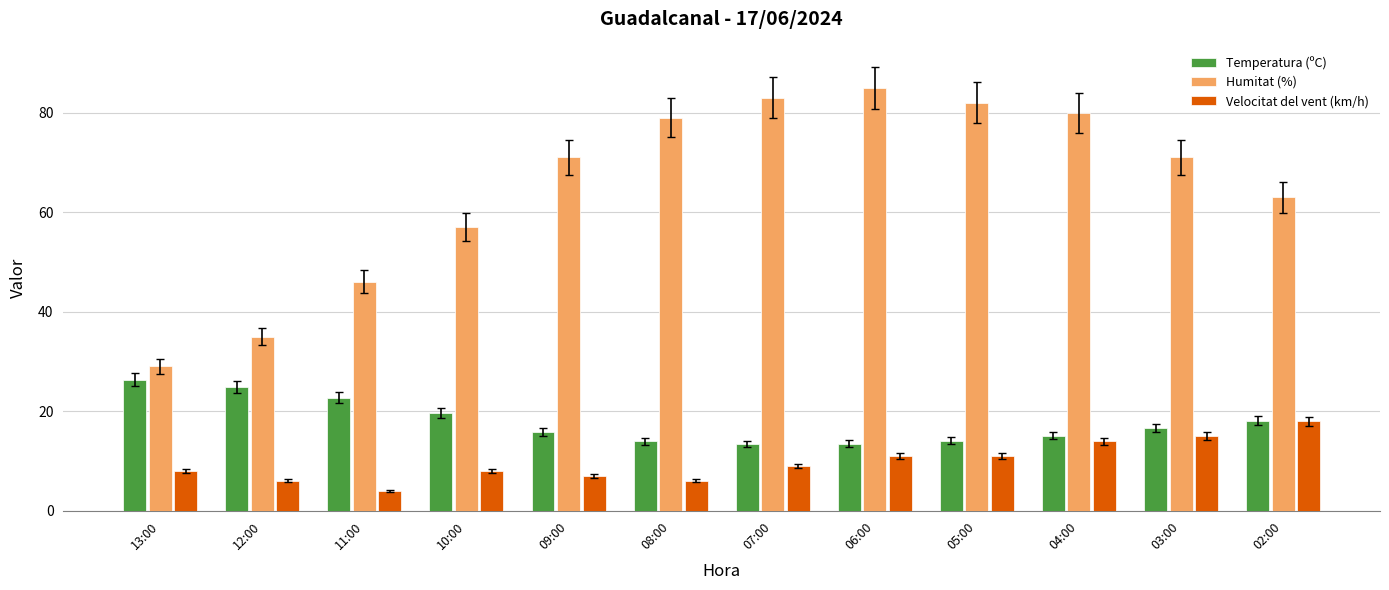

Read the Humitat (%) value at 11:00.

46.0